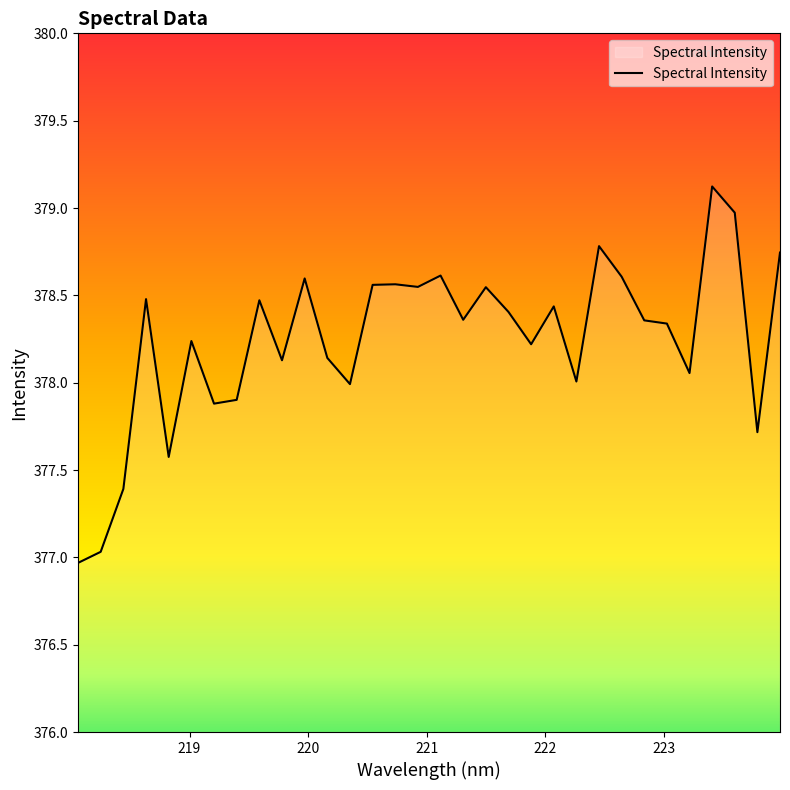

What is the difference between the maximum and minimum values?

2.2